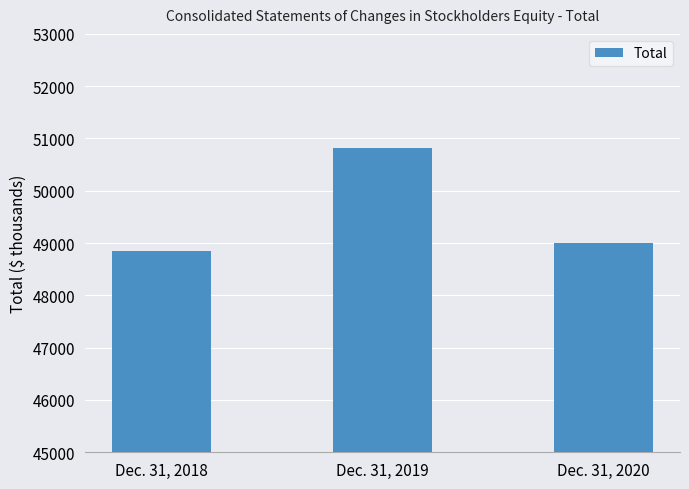

The chart shows a value of 49004 at Dec. 31, 2020. True or false?

True